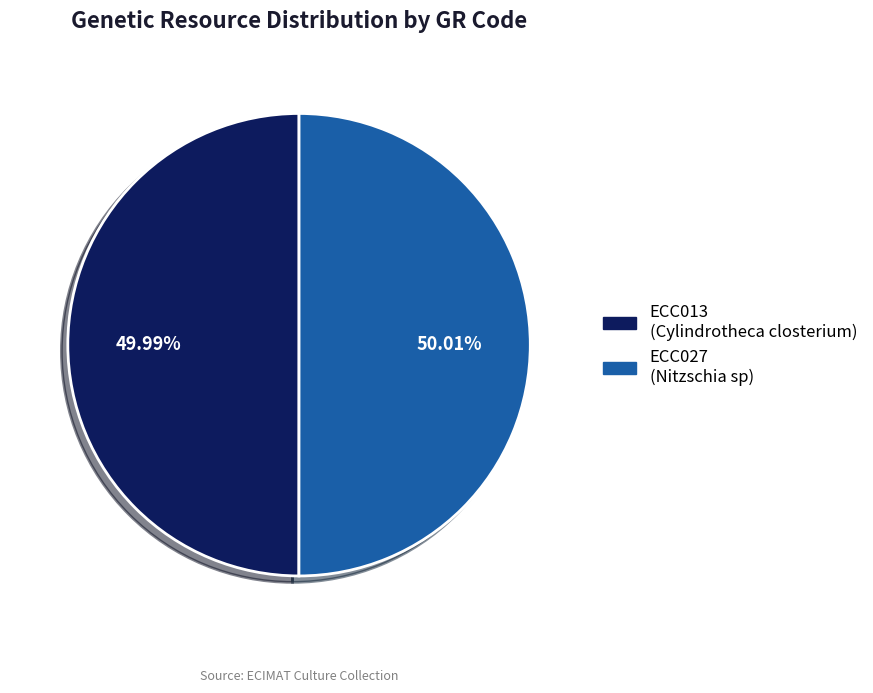

Is there a majority slice in this chart?

Yes